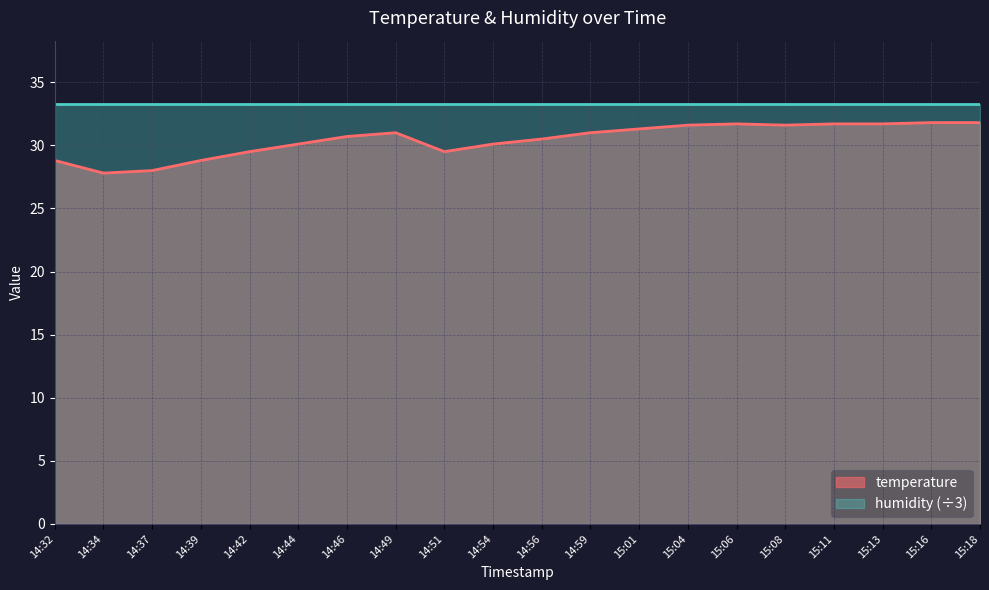

Is it true that the value at 15:01 is 31.3?

True